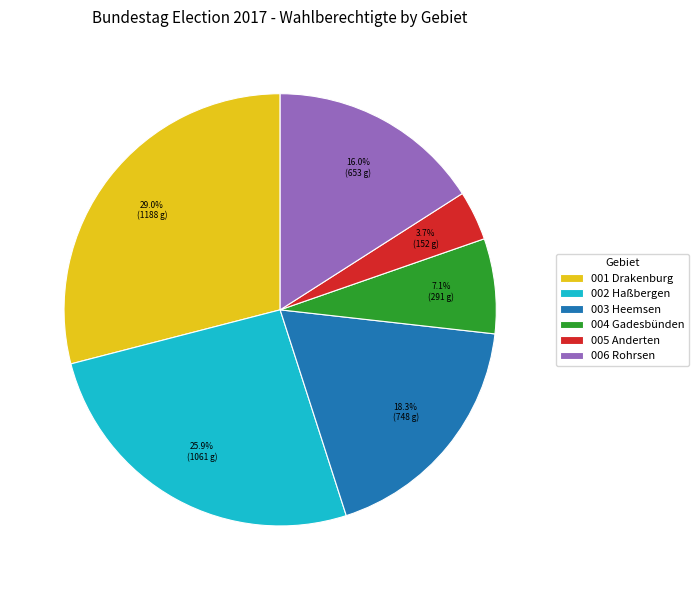

What is the smallest slice in the pie chart?

005 Anderten